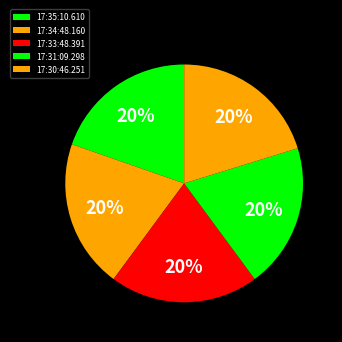

Rank the categories by value from highest to lowest.

17:34:48.160, 17:33:48.391, 17:30:46.251, 17:35:10.610, 17:31:09.298